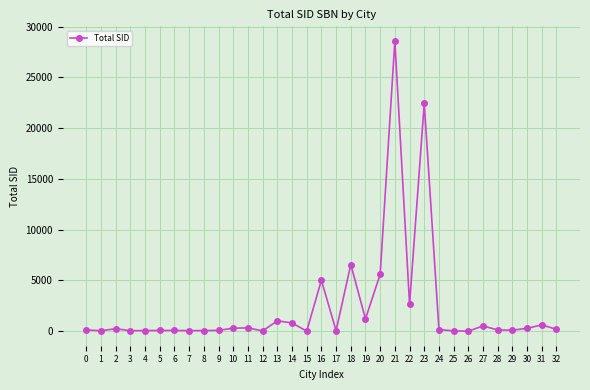

What is the greatest value displayed?

28596